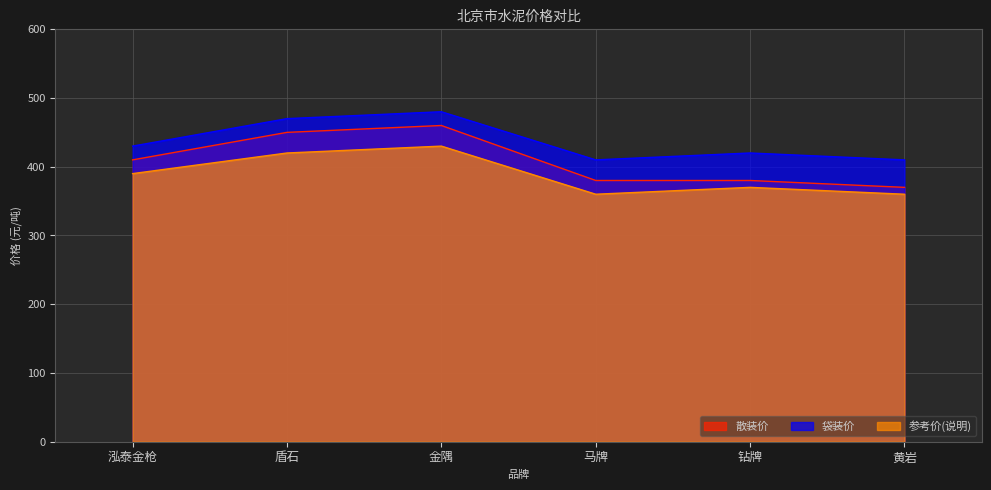

Reading left to right, what are all the values shown in this chart?

散装价: 泓泰金枪=410	盾石=450	金隅=460	马牌=380	钻牌=380	黄岩=370
袋装价: 泓泰金枪=430	盾石=470	金隅=480	马牌=410	钻牌=420	黄岩=410
参考价(说明): 泓泰金枪=390	盾石=420	金隅=430	马牌=360	钻牌=370	黄岩=360